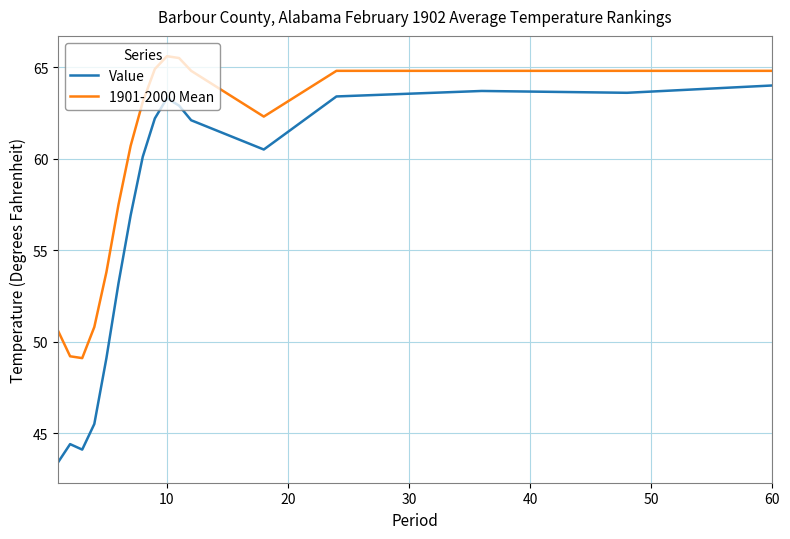

What are all the series names shown in the legend?

Value, 1901-2000 Mean